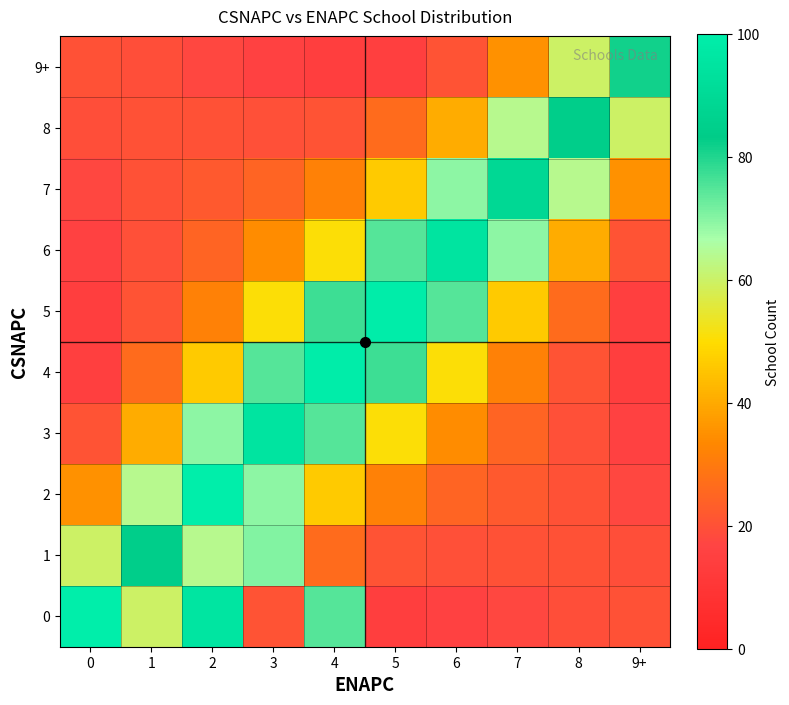

At 6, list the series in order from largest to smallest.

6, 5, 7, 4, 8, 3, 2, 9+, 1, 0